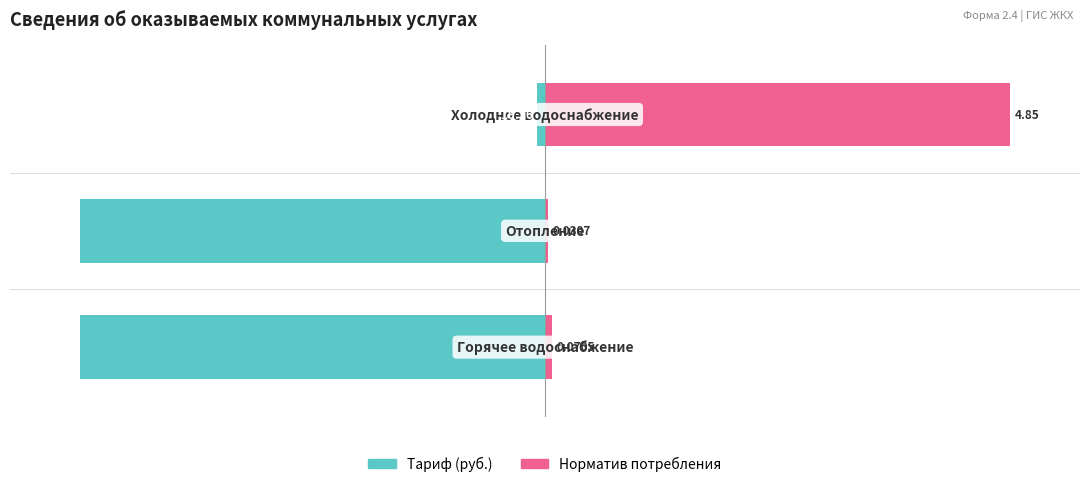

Rank the series by their maximum value, from highest to lowest.

Норматив потребления, Тариф (руб.)